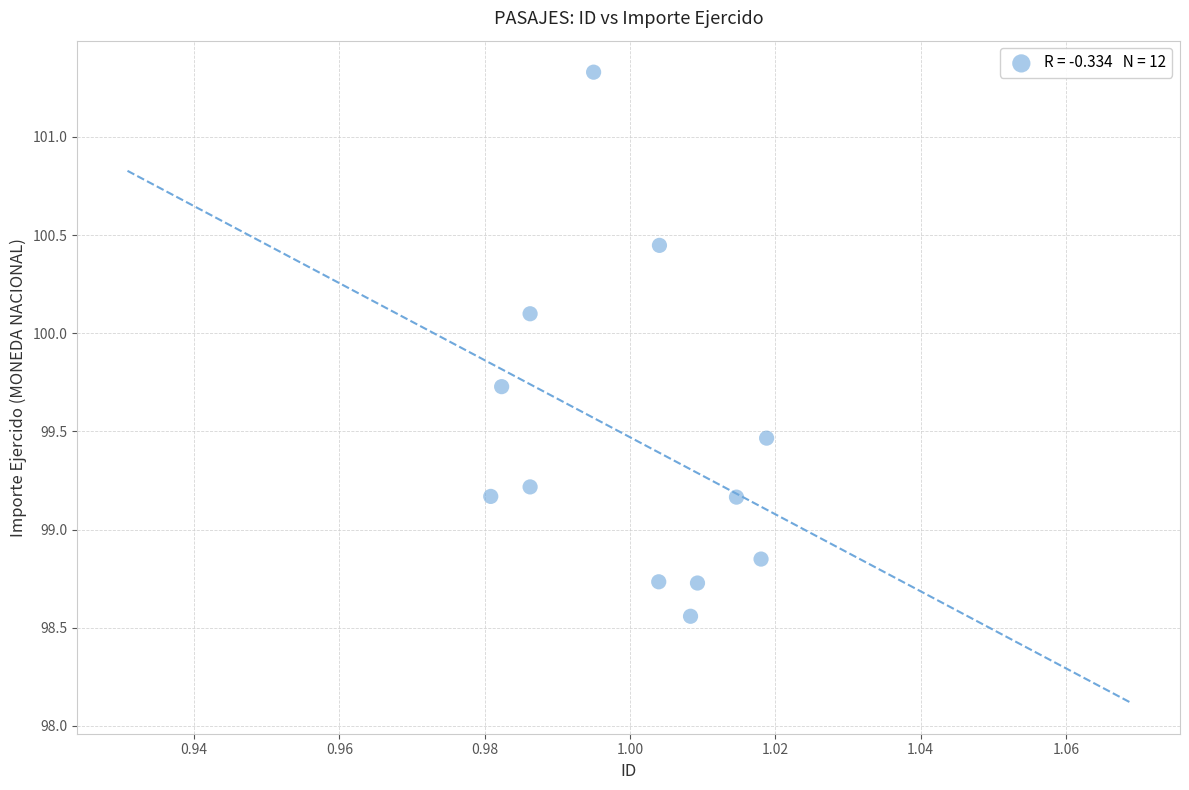

What is the average X value?

1.0